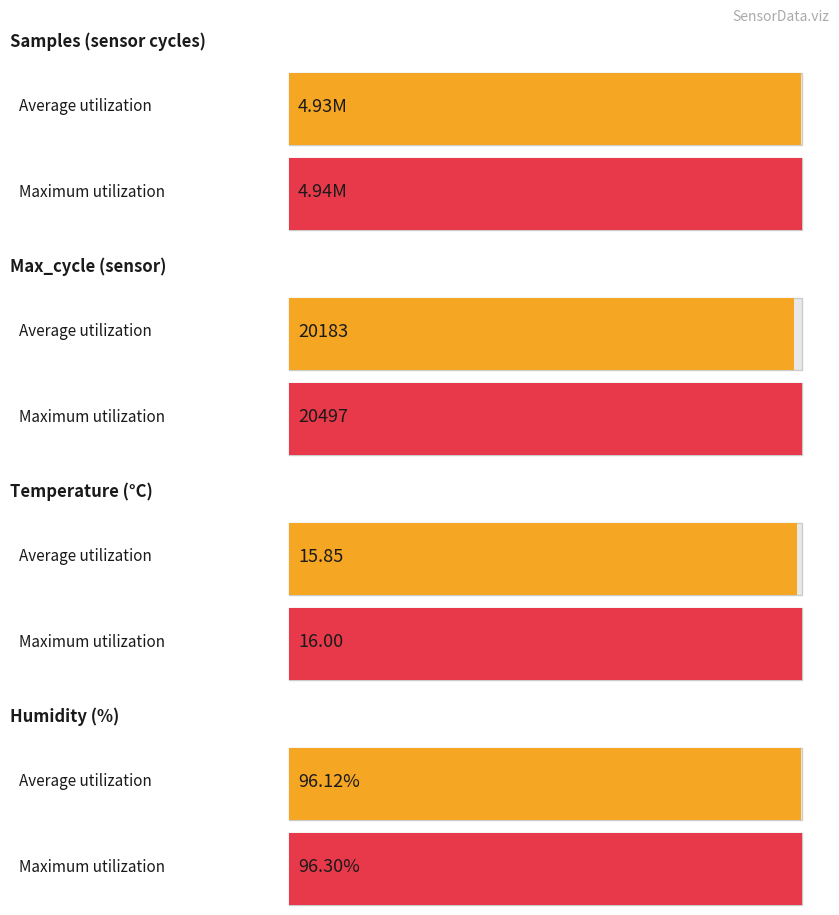

At which category is the sum across all series the highest?

2